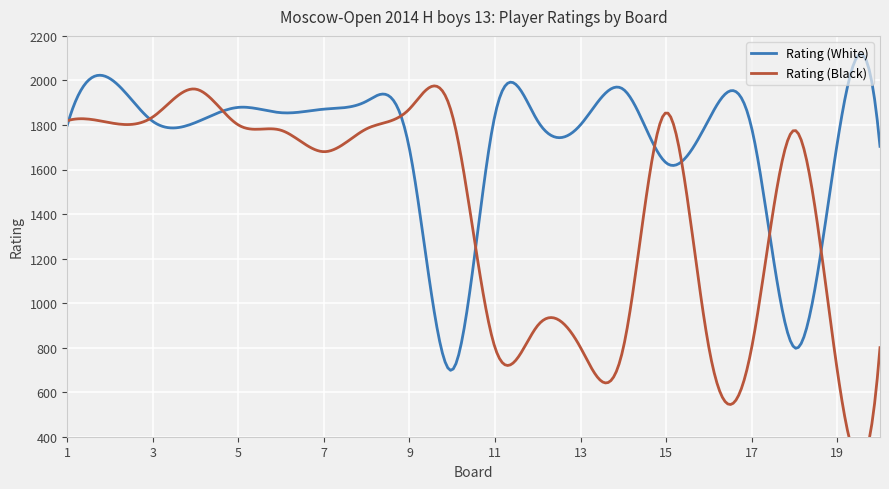

At which category is the sum across all series the highest?

2